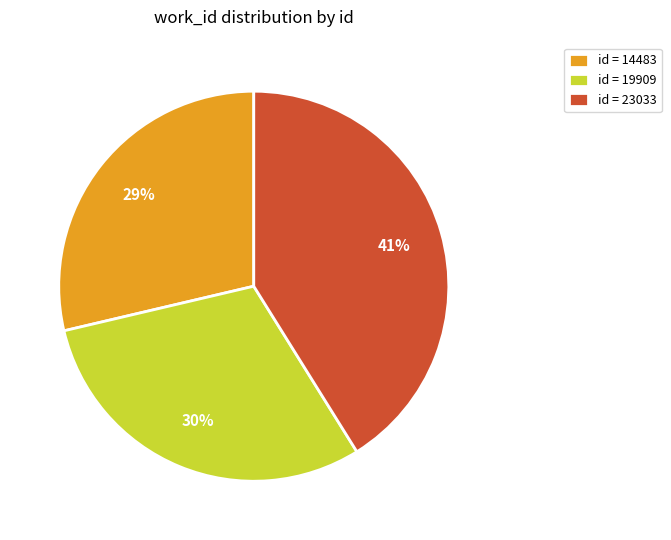

To the nearest percent, what is the average slice percentage?

33%